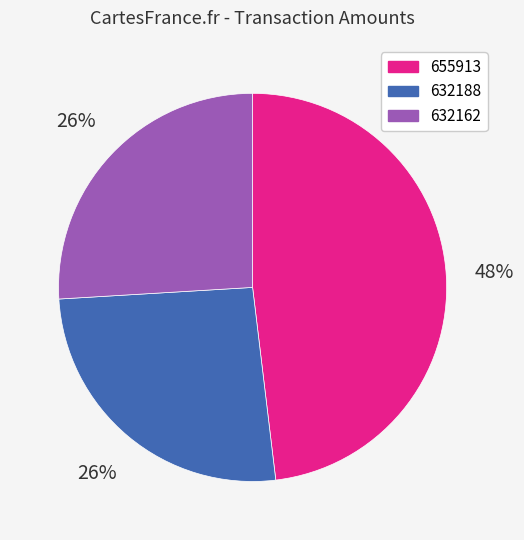

To the nearest percent, what portion does 632188 represent?

26%